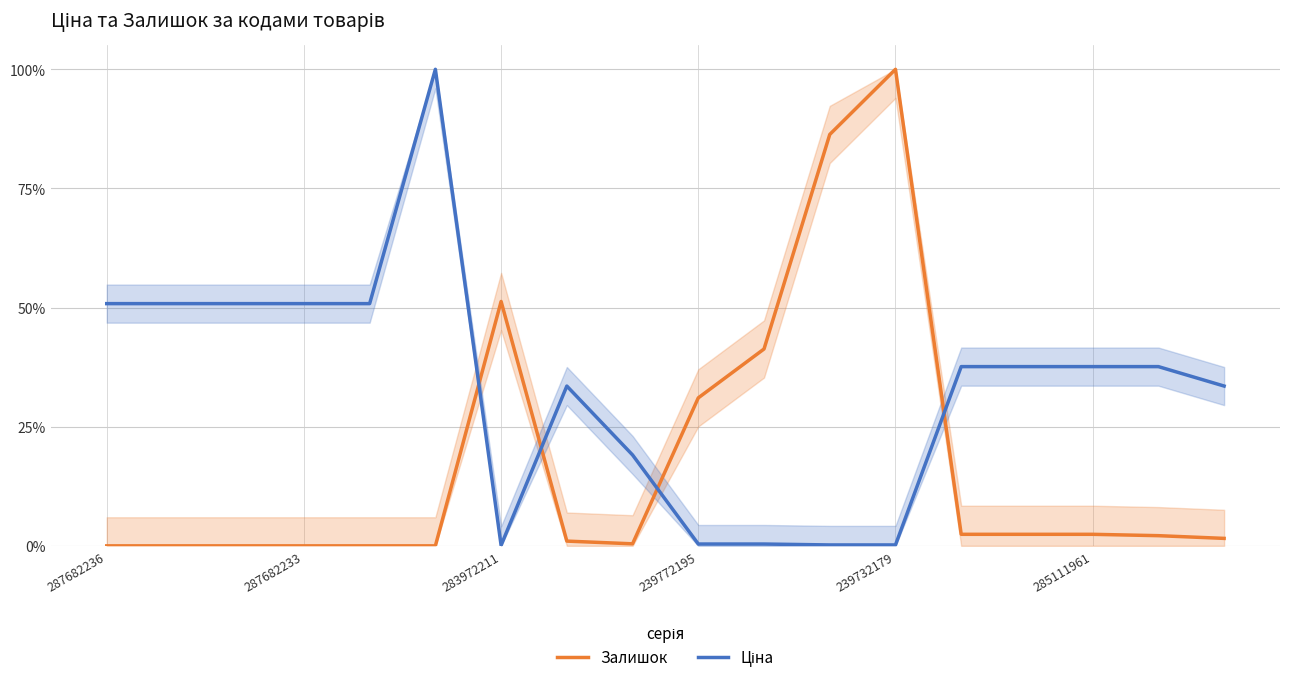

How many lines are shown in the chart?

2